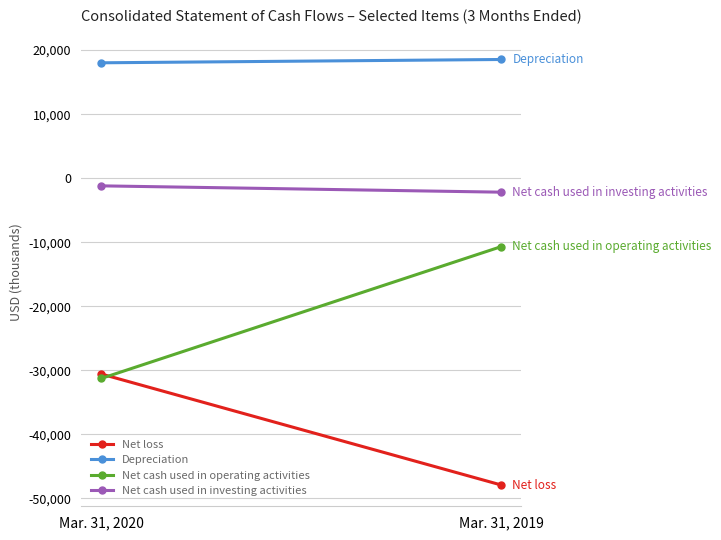

What is the difference between the Net loss values at Mar. 31, 2020 and Mar. 31, 2019?

17334